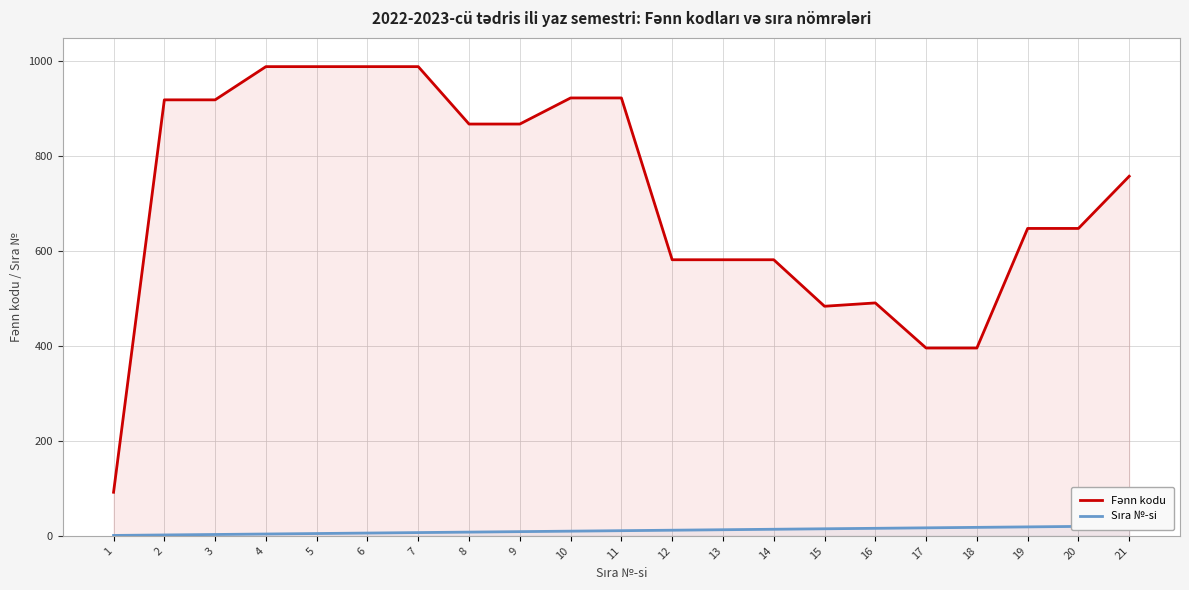

What are all the series names shown in the legend?

Fənn kodu, Sıra №-si